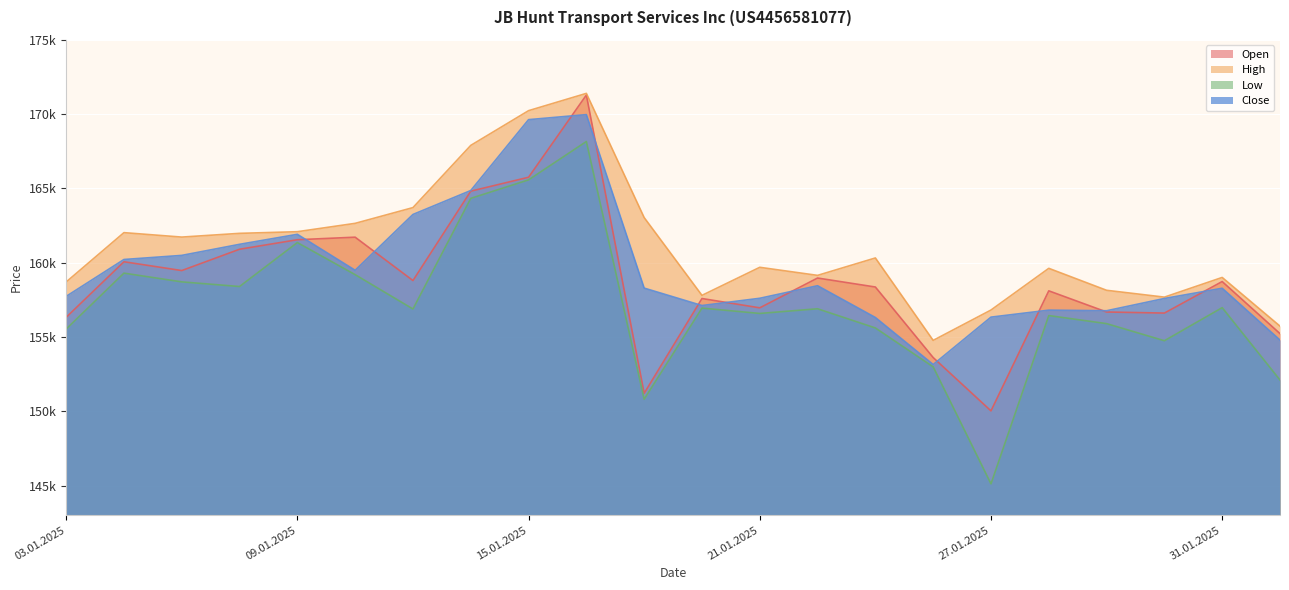

What is the lowest value of the Close series?

153143